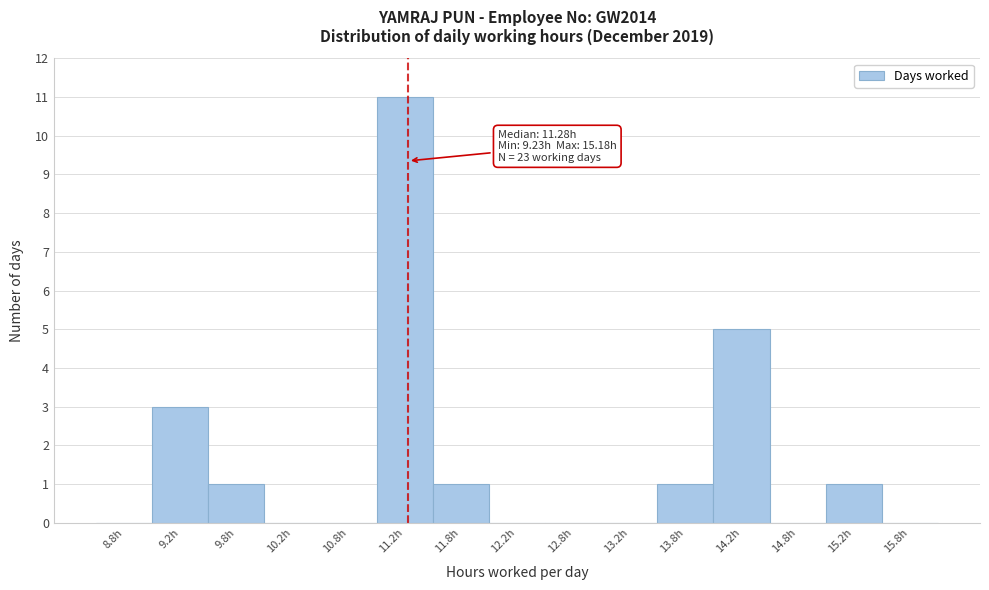

Over which range of the x-axis is the bar tallest?

11.0 to 11.5